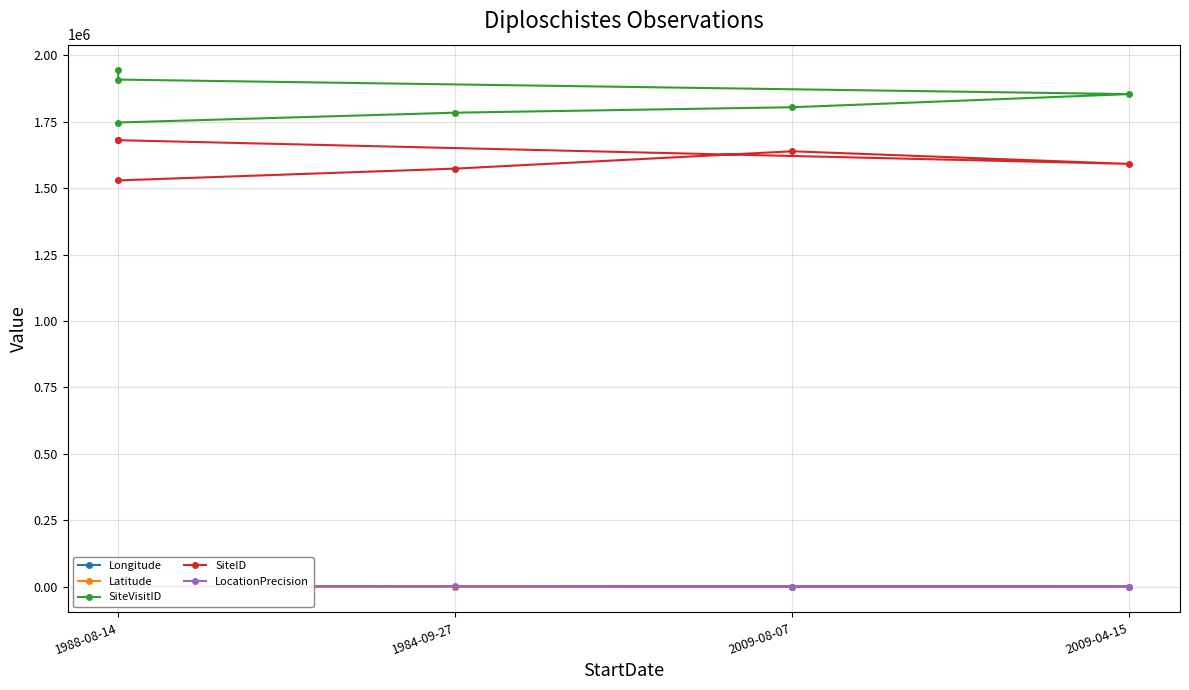

What is the difference between the maximum and second lowest values in the Latitude series?

2.4